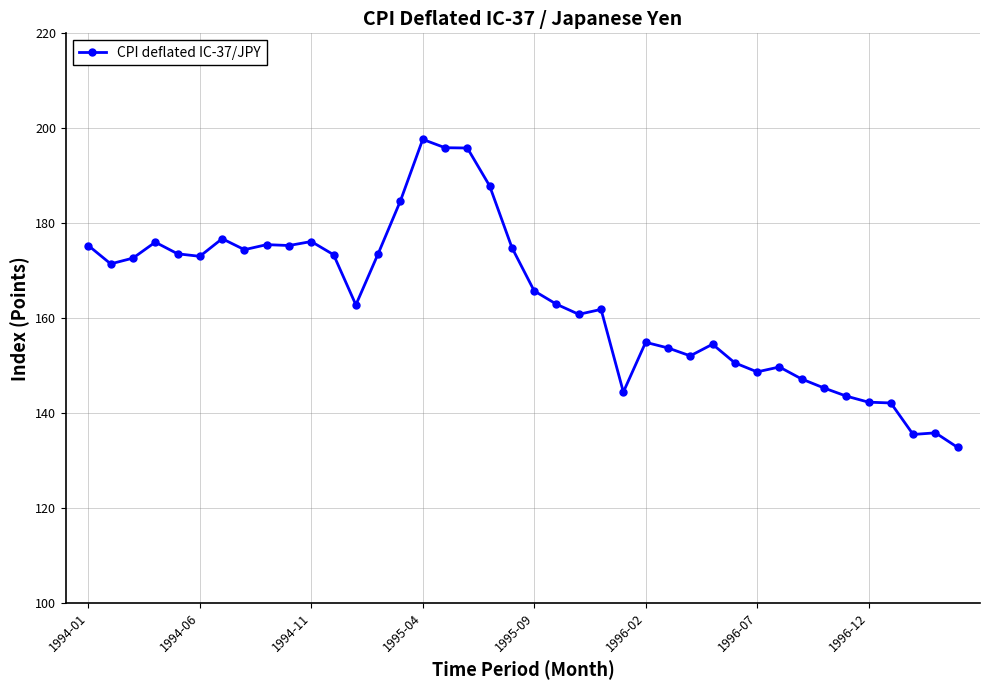

True or false: the data has more than 2 interior local peaks.

True